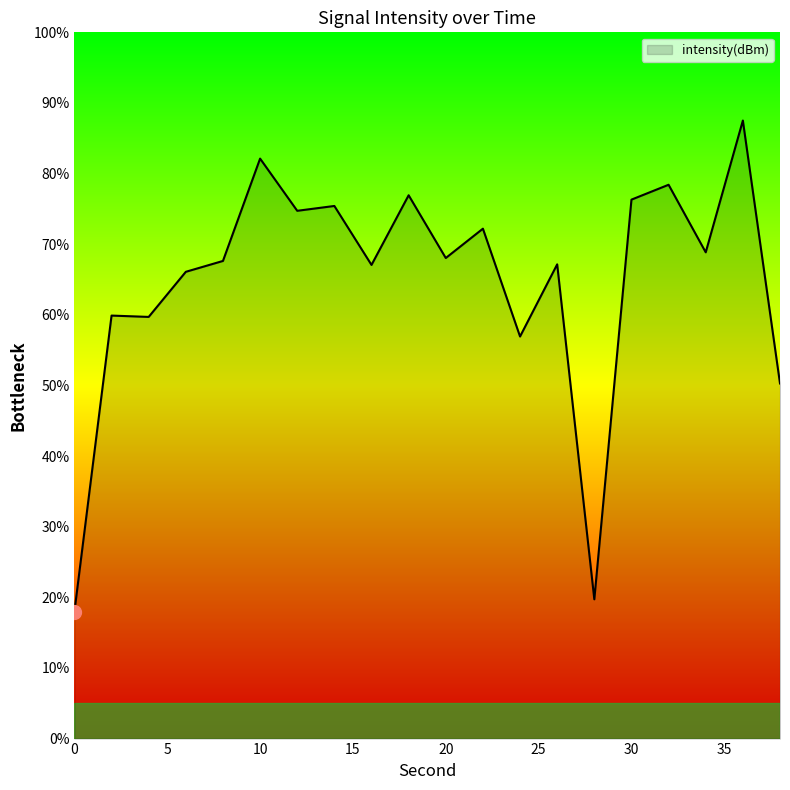

How many lines are shown in the chart?

1